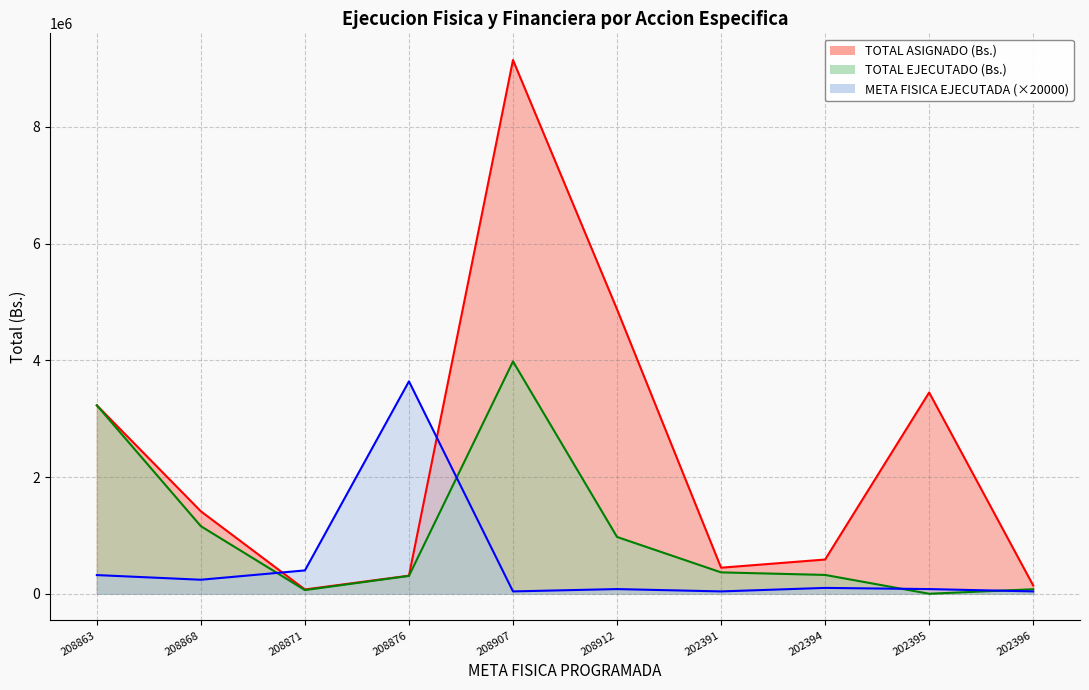

Which category has the highest value across all series?

208907